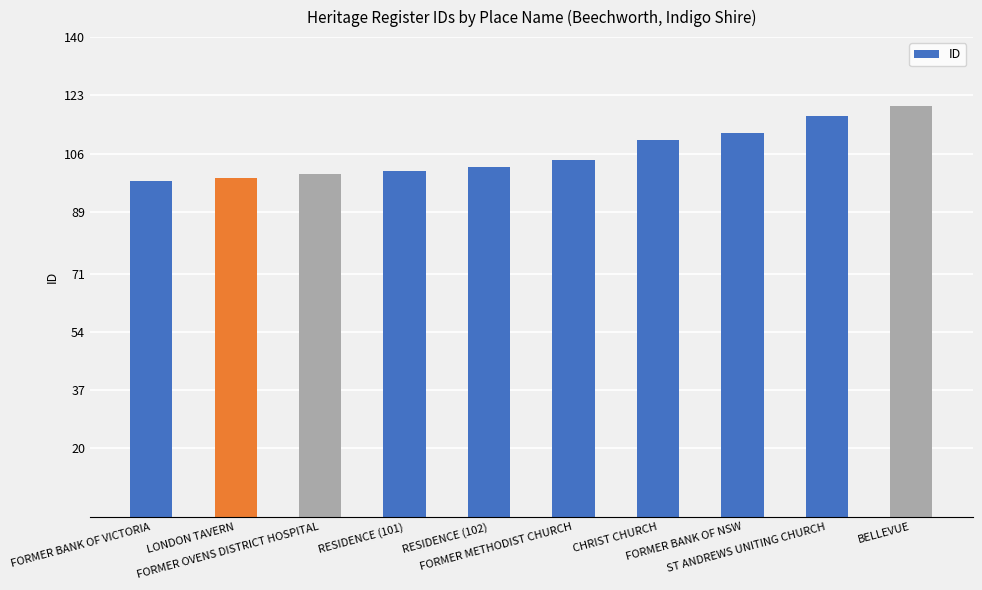

What is the smallest value displayed?

98